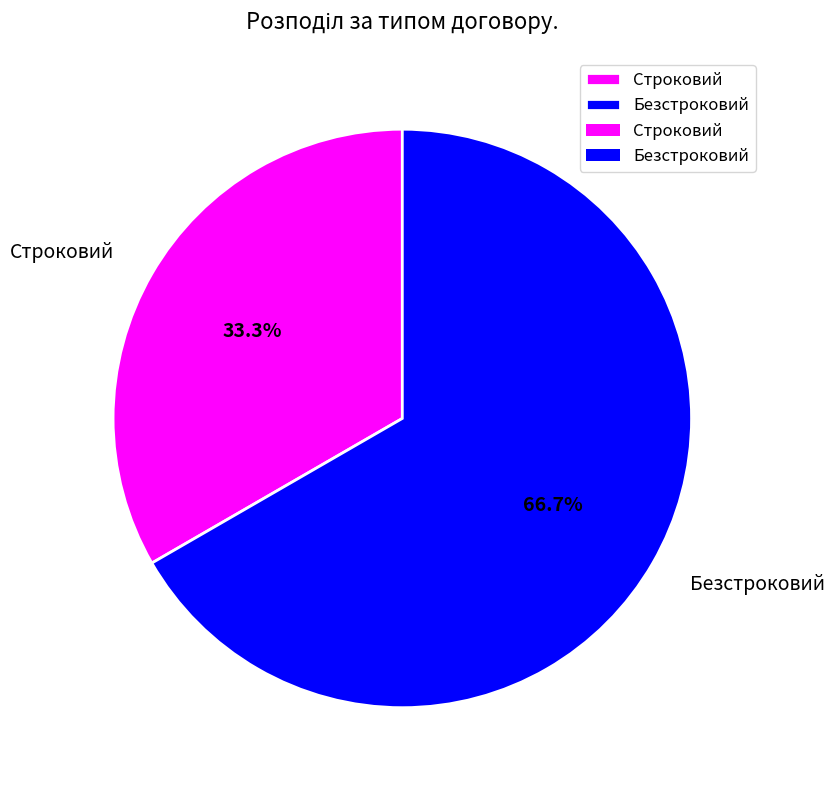

What is the total percentage of Строковий and Безстроковий?

100.0%